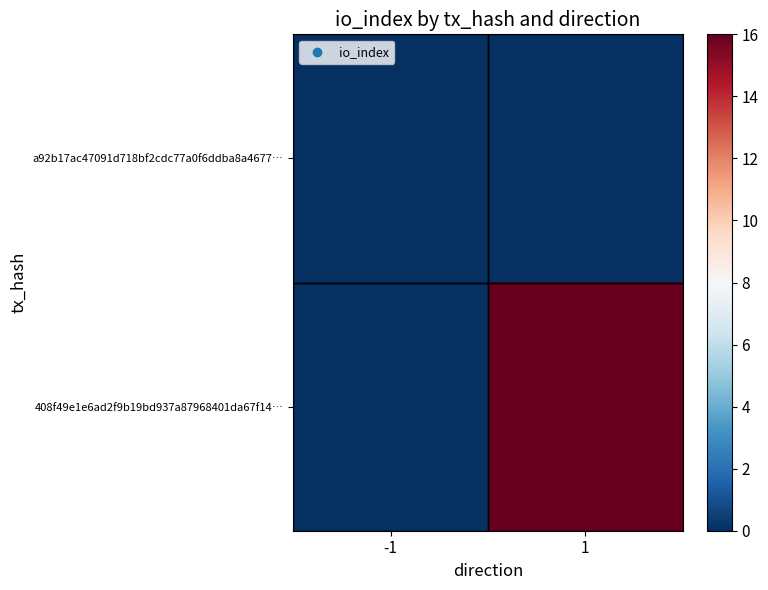

List the series in order of their peak value, lowest first.

a92b17ac47091d718bf2cdc77a0f6ddba8a4677…, 408f49e1e6ad2f9b19bd937a87968401da67f14…